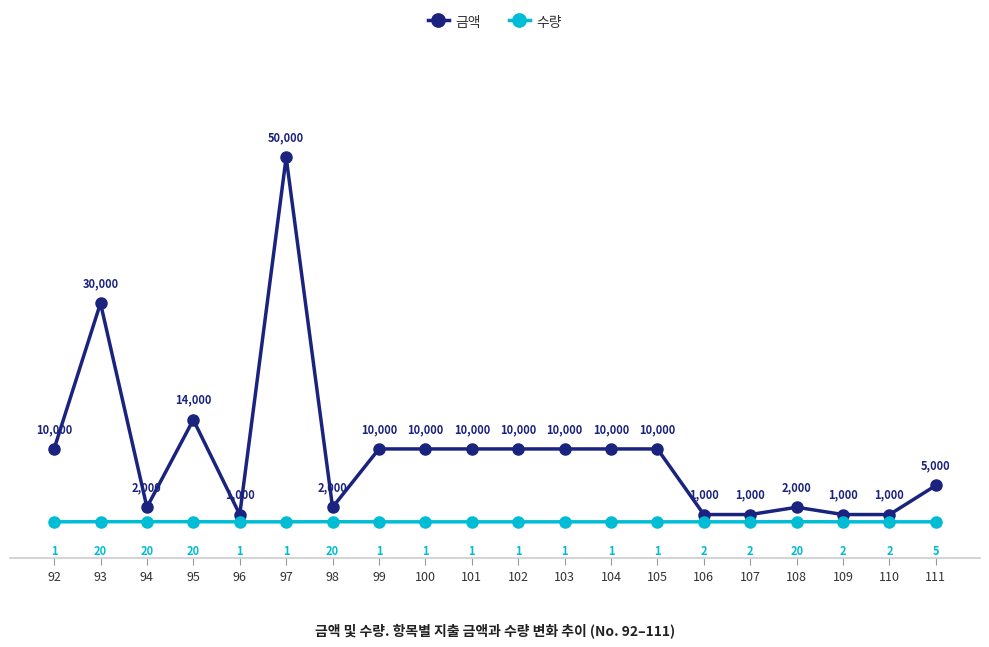

Is it true that 수량 equals 2 at 107?

True